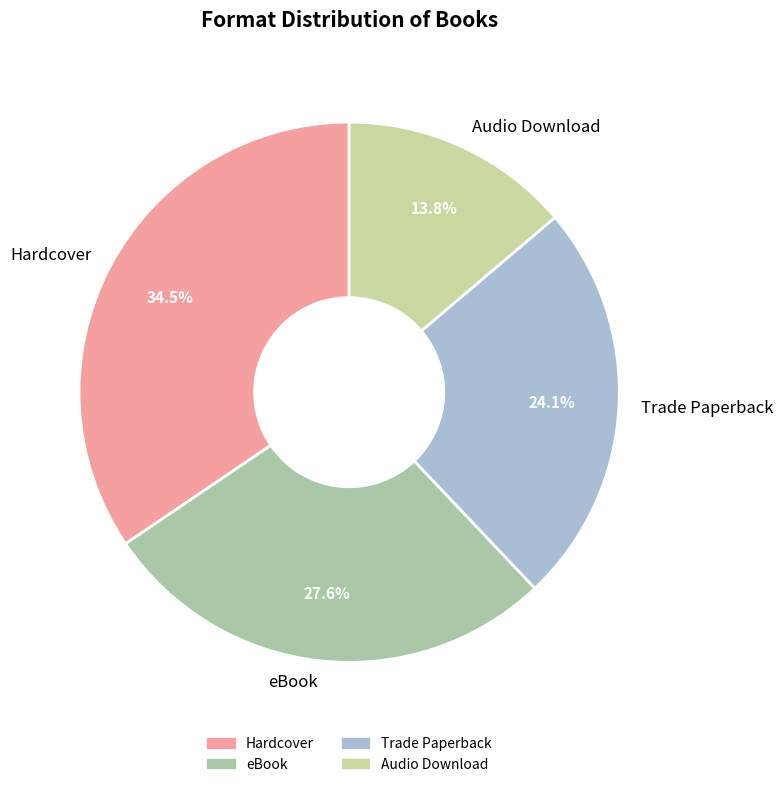

Is it true that Hardcover is 49% of the pie?

False